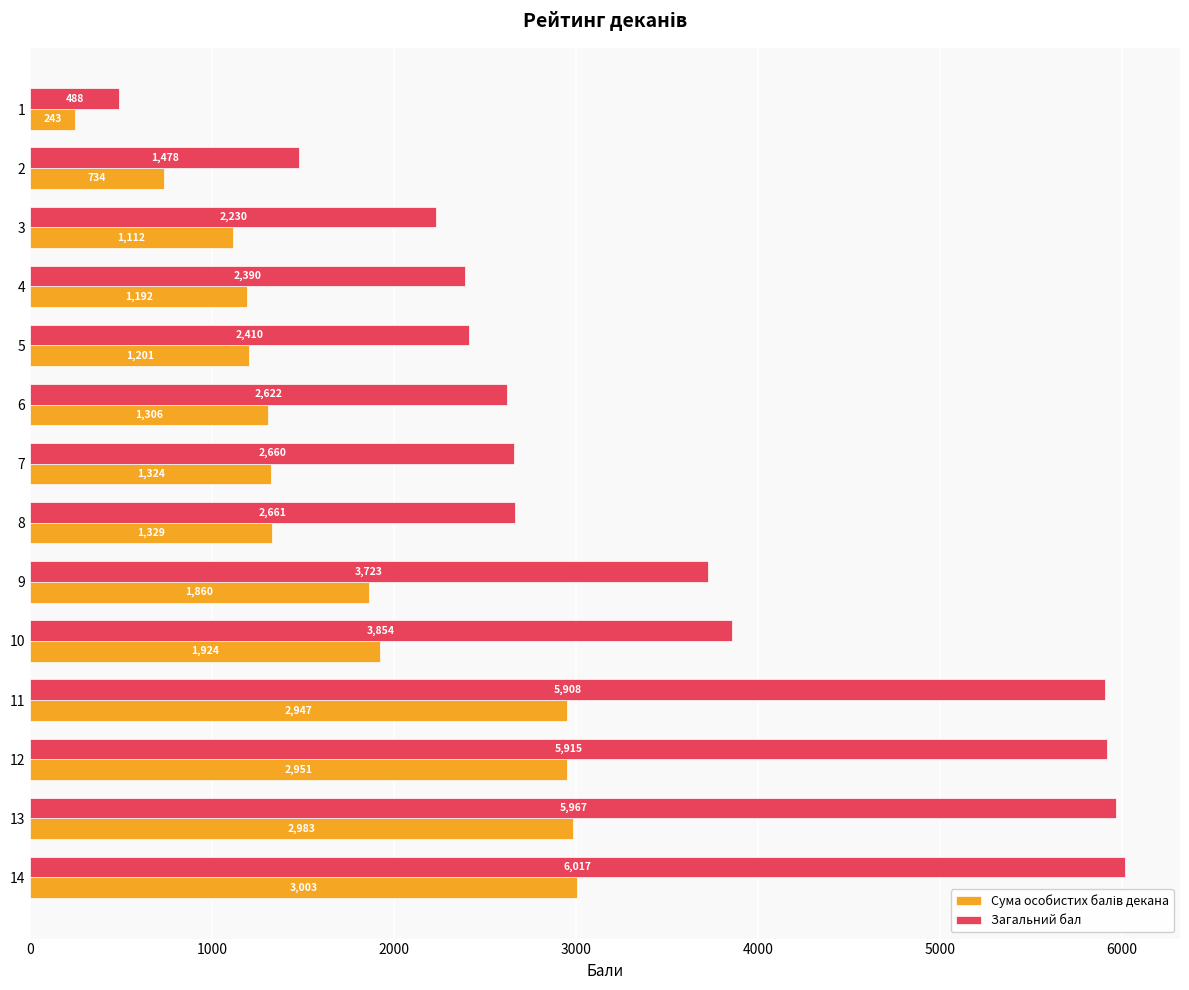

Which series has the widest spread of values?

Загальний бал